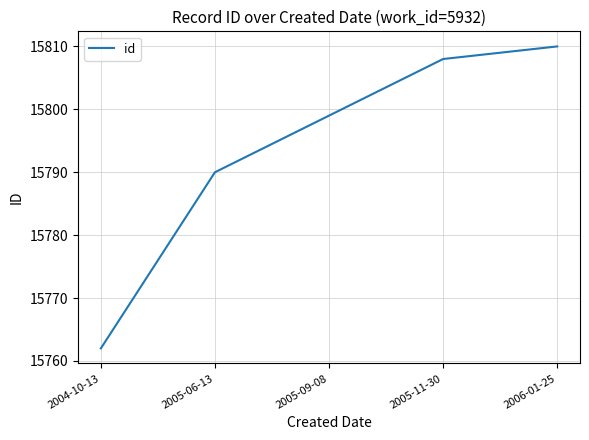

What is the difference between the values at 2005-09-08 and 2006-01-25?

11